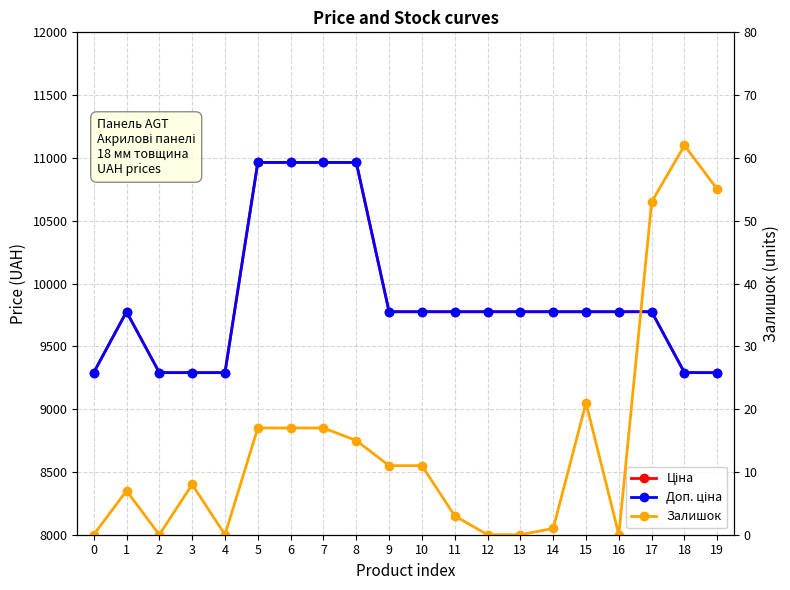

How many values in the Доп. ціна series are below 9775?

6